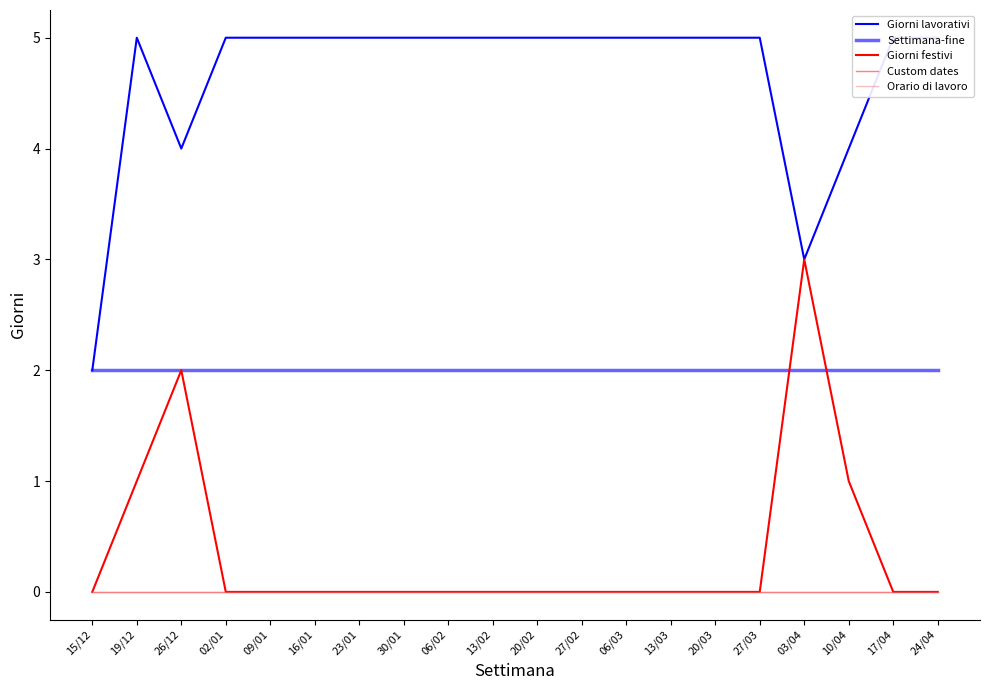

Which series changed the most between 13/02 and 20/02?

Giorni lavorativi